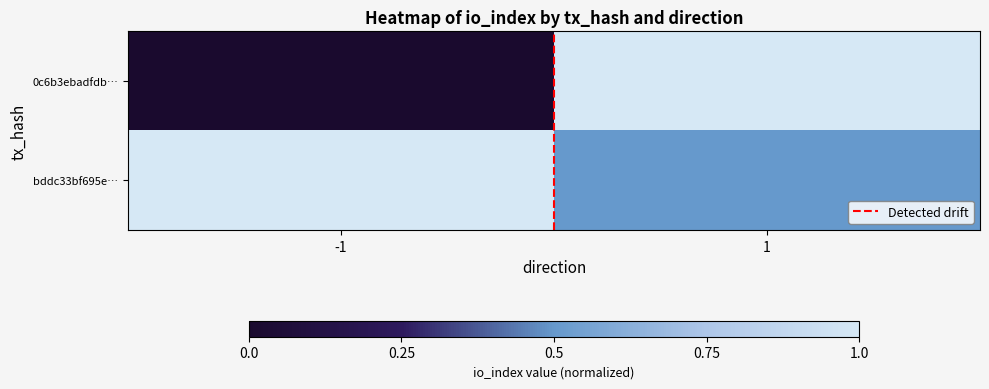

What is the total value across all series at -1?

1.0